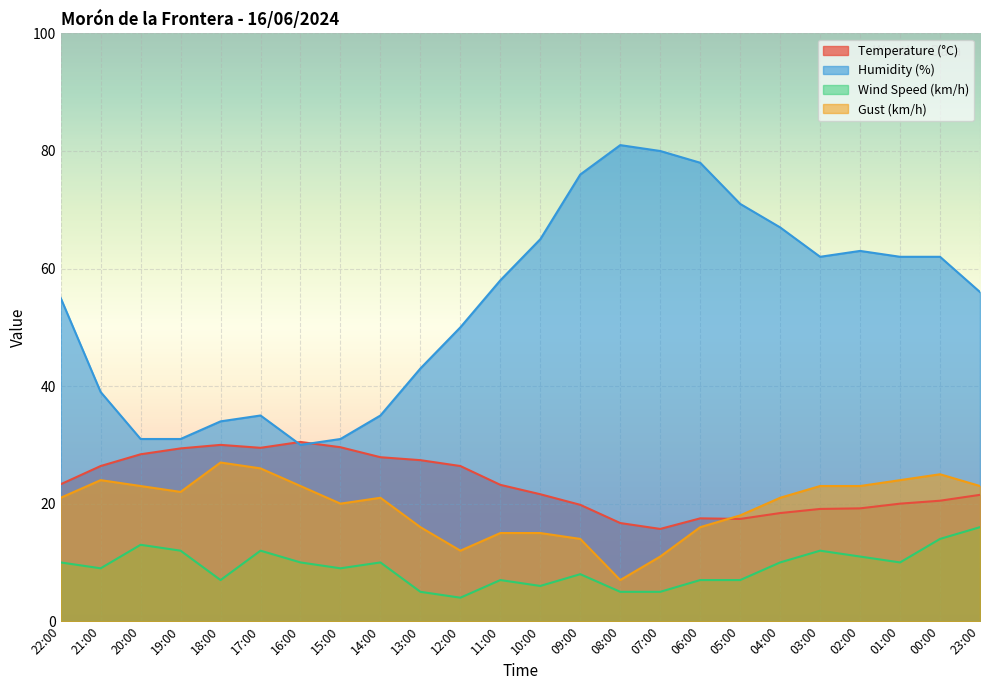

Which has a higher value, 10:00 or 16:00?

16:00